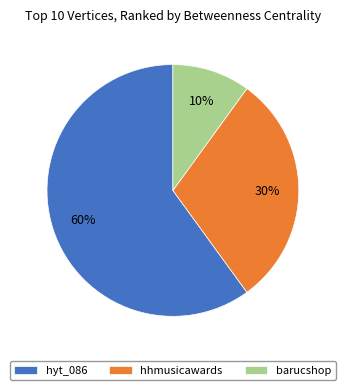

Is the sum of hyt_086 and hhmusicawards greater than half?

Yes